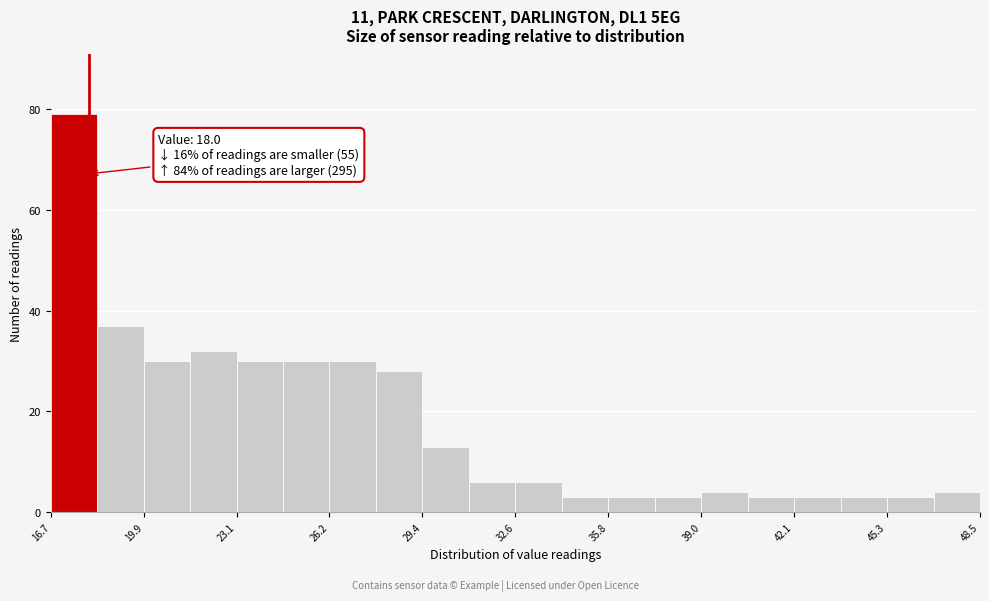

Read against the x-axis, roughly where is the centre of the tallest bar?

17.5